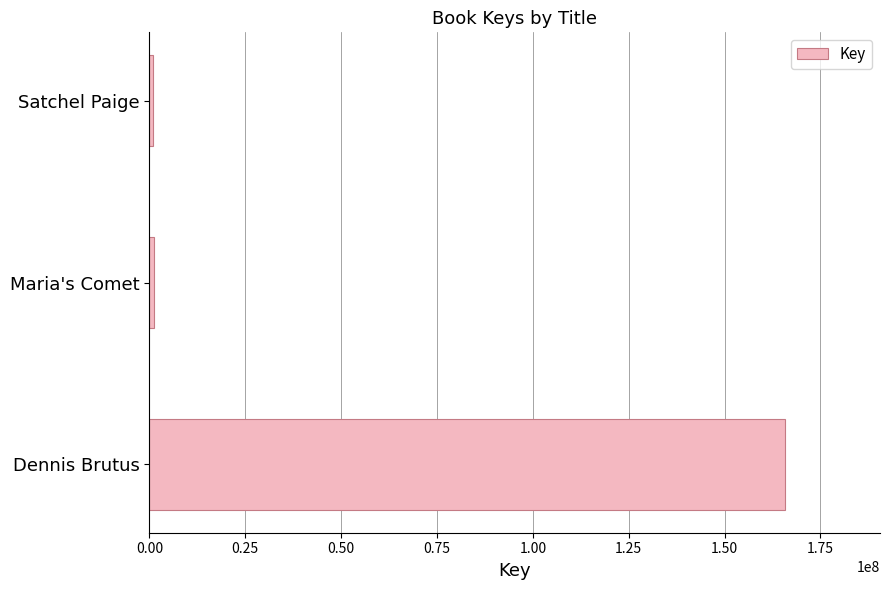

Which has a higher value, Dennis Brutus or Maria's Comet?

Dennis Brutus